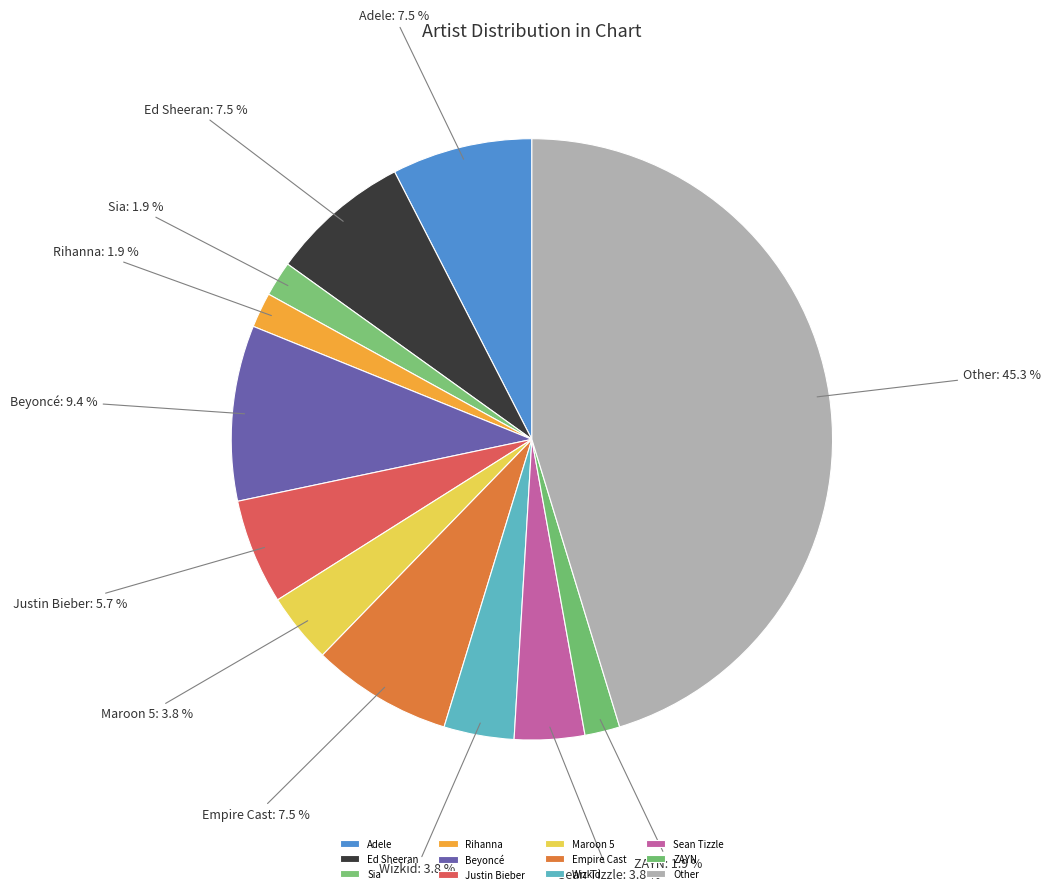

To the nearest percent, what portion does Maroon 5 represent?

4%